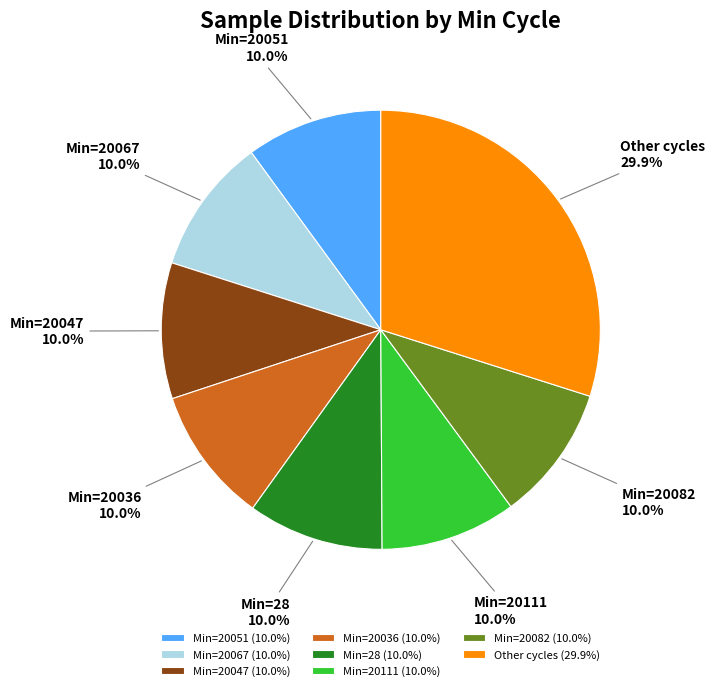

Is the sum of Min=20111 and Min=20067 greater than half?

No